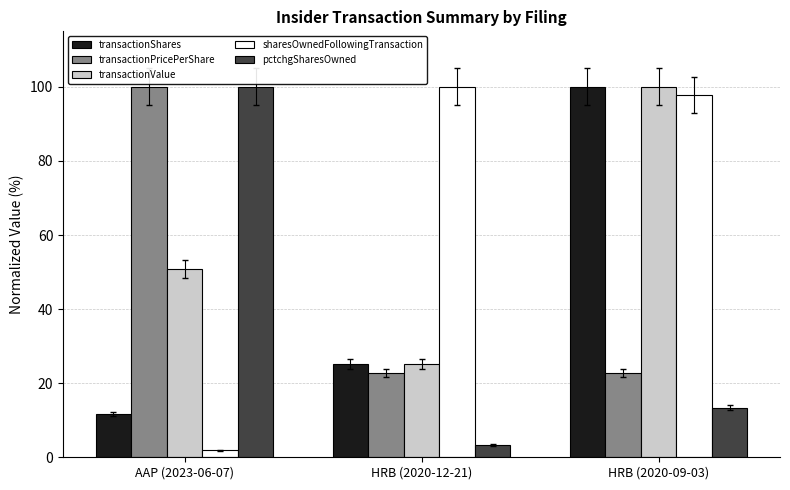

Reading left to right, transcribe all the data shown in this chart.

transactionShares: AAP (2023-06-07)=11.6	HRB (2020-12-21)=25.2	HRB (2020-09-03)=100.0
transactionPricePerShare: AAP (2023-06-07)=100.0	HRB (2020-12-21)=22.8	HRB (2020-09-03)=22.8
transactionValue: AAP (2023-06-07)=50.8	HRB (2020-12-21)=25.2	HRB (2020-09-03)=100.0
sharesOwnedFollowingTransaction: AAP (2023-06-07)=1.9	HRB (2020-12-21)=100.0	HRB (2020-09-03)=97.7
pctchgSharesOwned: AAP (2023-06-07)=100.0	HRB (2020-12-21)=3.3	HRB (2020-09-03)=13.3